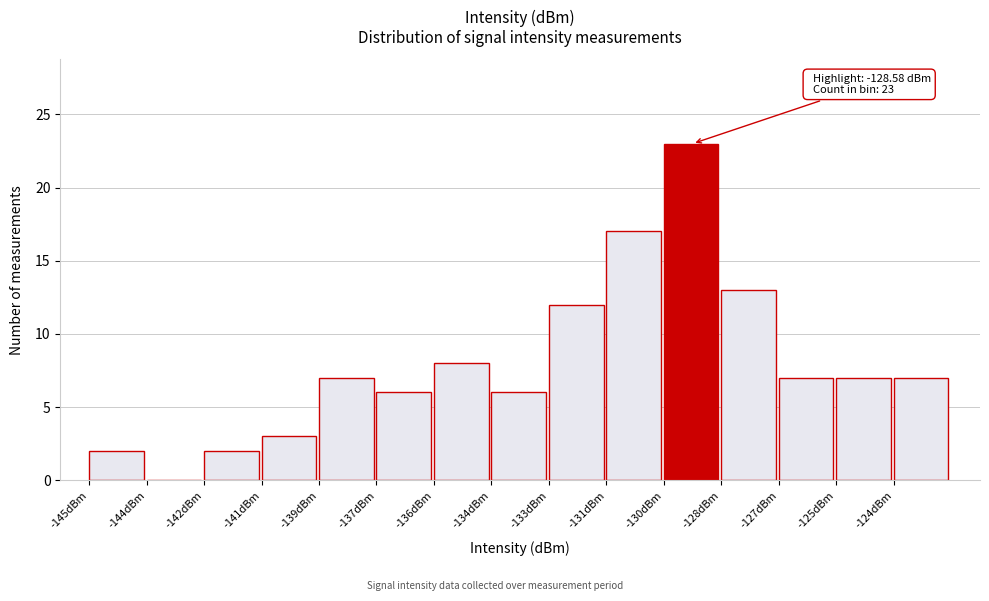

Reading left to right, what are all the values shown in this chart?

-145dBm=2	-144dBm=0	-142dBm=2	-141dBm=3	-139dBm=7	-137dBm=6	-136dBm=8	-134dBm=6	-133dBm=12	-131dBm=17	-130dBm=23	-128dBm=13	-127dBm=7	-125dBm=7	-124dBm=7